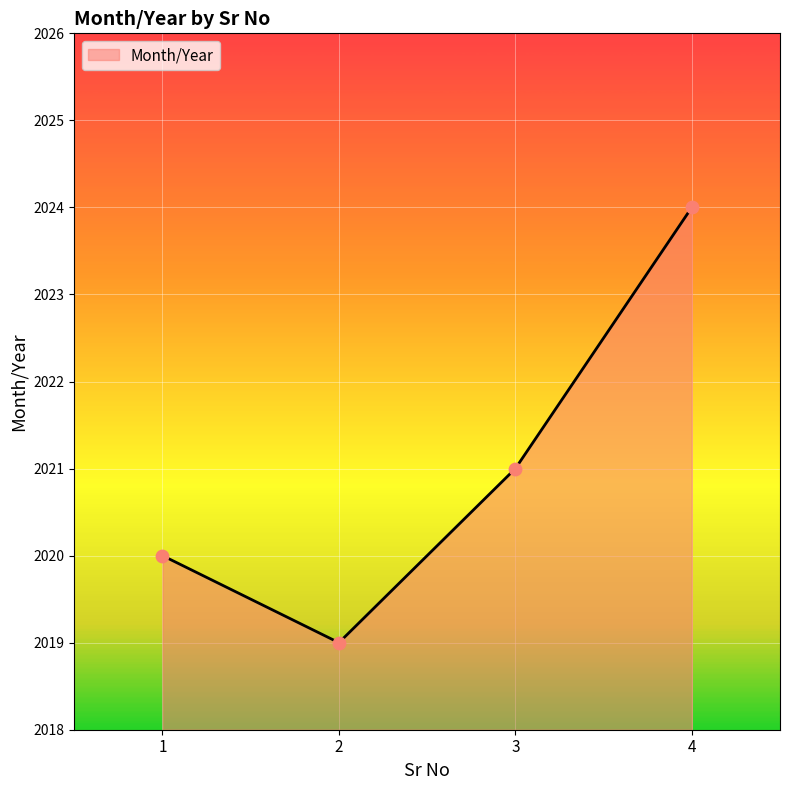

What is the change in value from 1 to 2?

-1